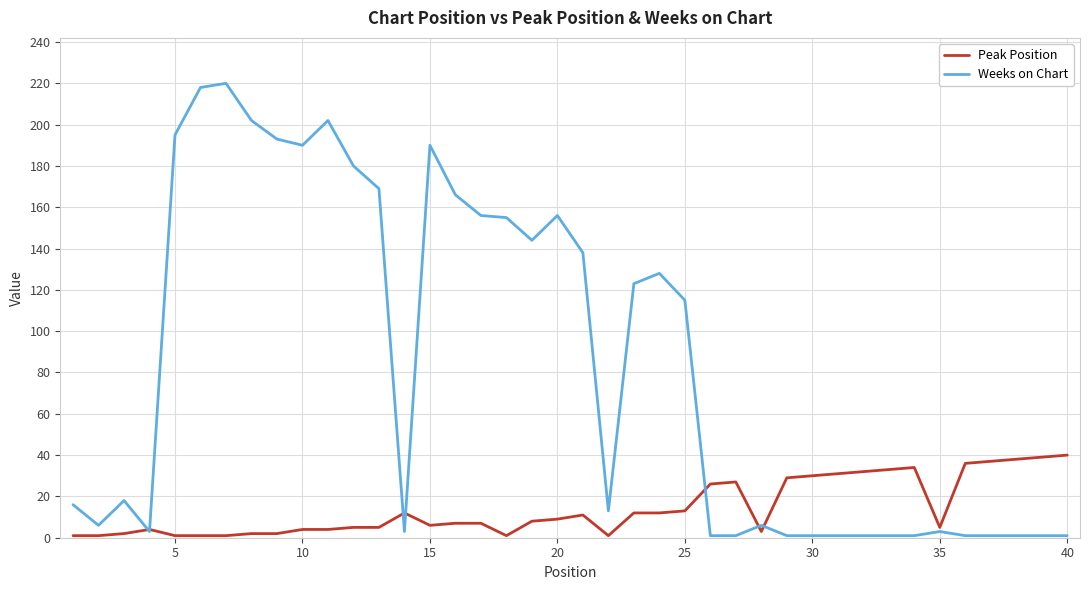

Which series has the largest total across all categories?

Weeks on Chart